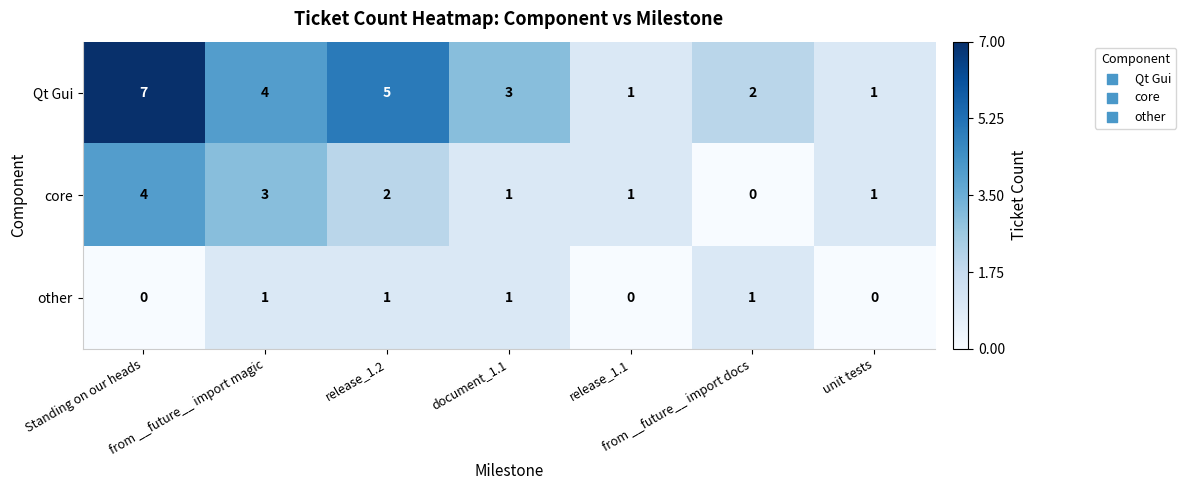

Count the number of data series in this chart.

3